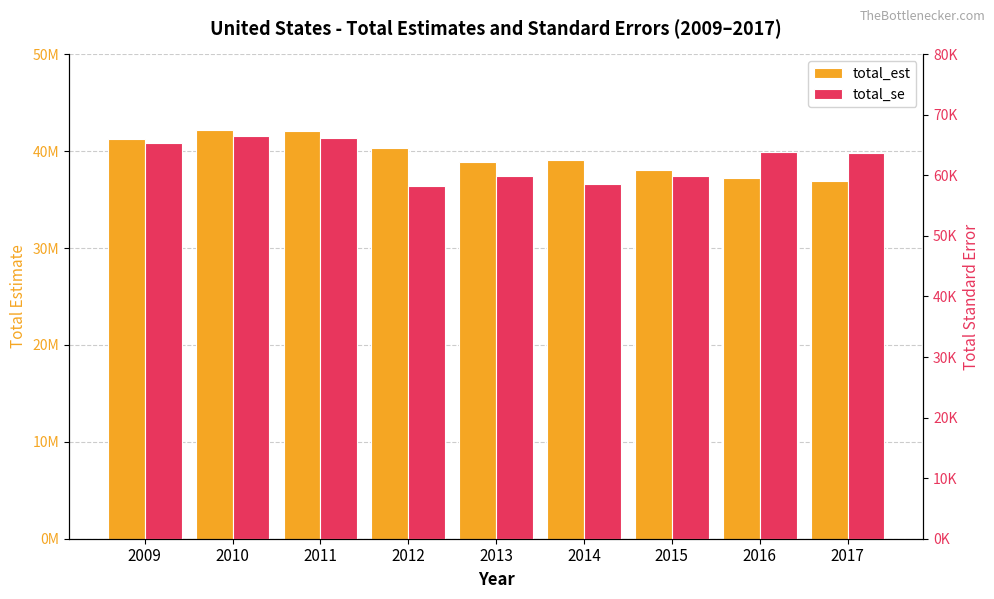

The total_se series shows 42004.3 at 2017. True or false?

False